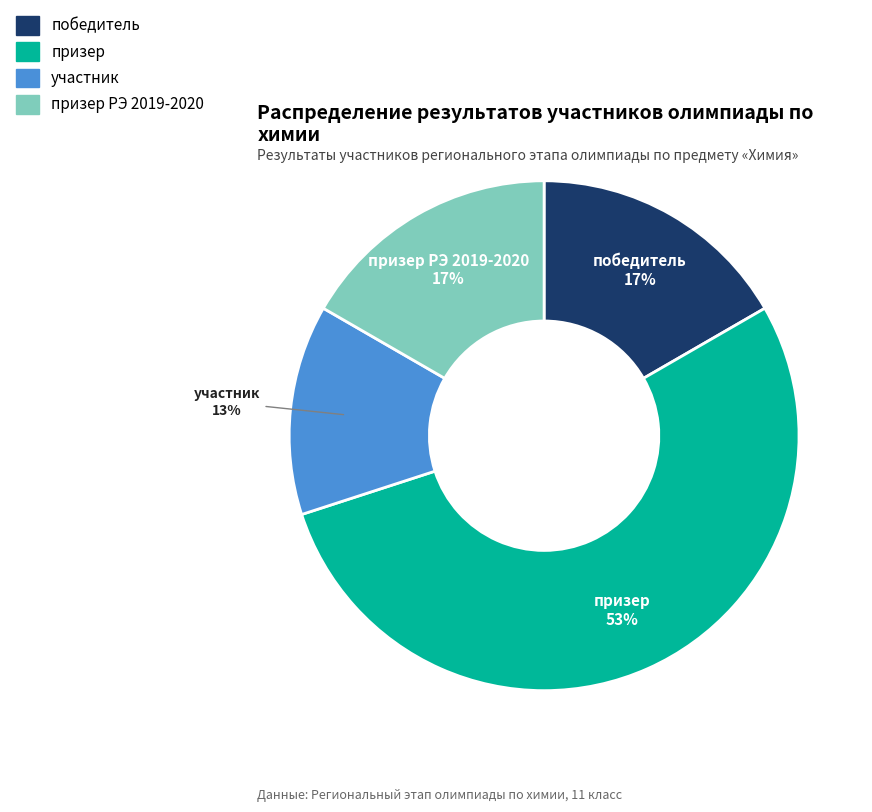

Is there a majority slice in this chart?

Yes